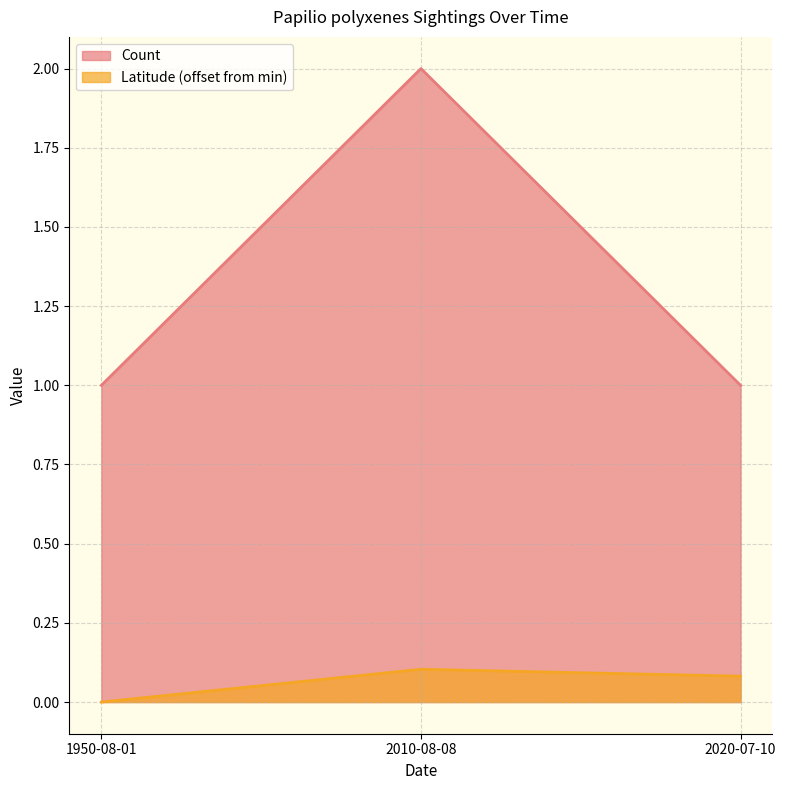

At which label does Count reach its peak?

2010-08-08